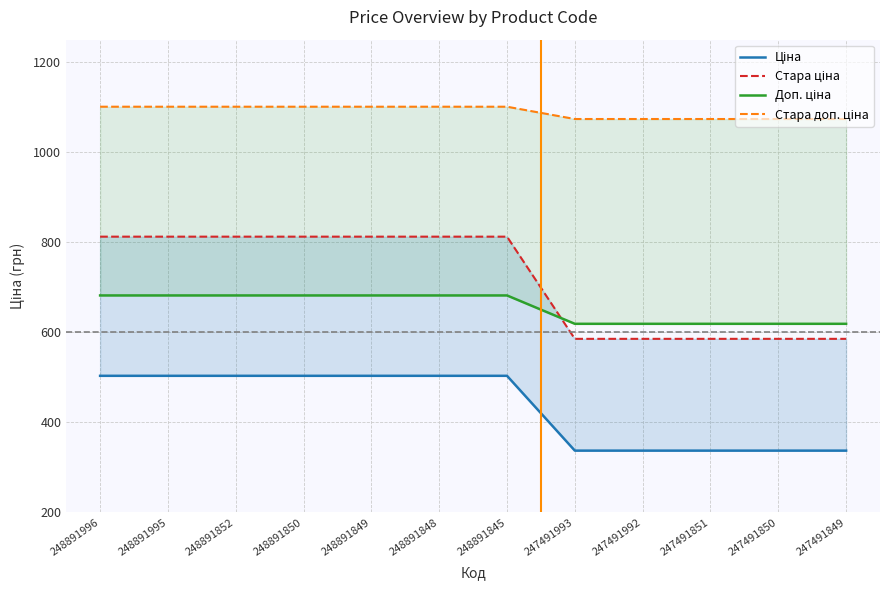

Which category has the highest value in the Стара доп. ціна series?

248891996